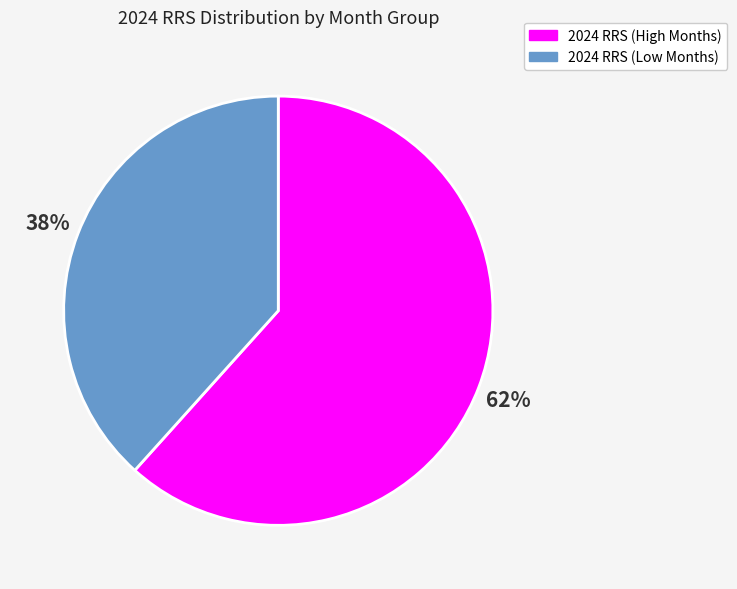

To the nearest percent, what is the average slice percentage?

50%